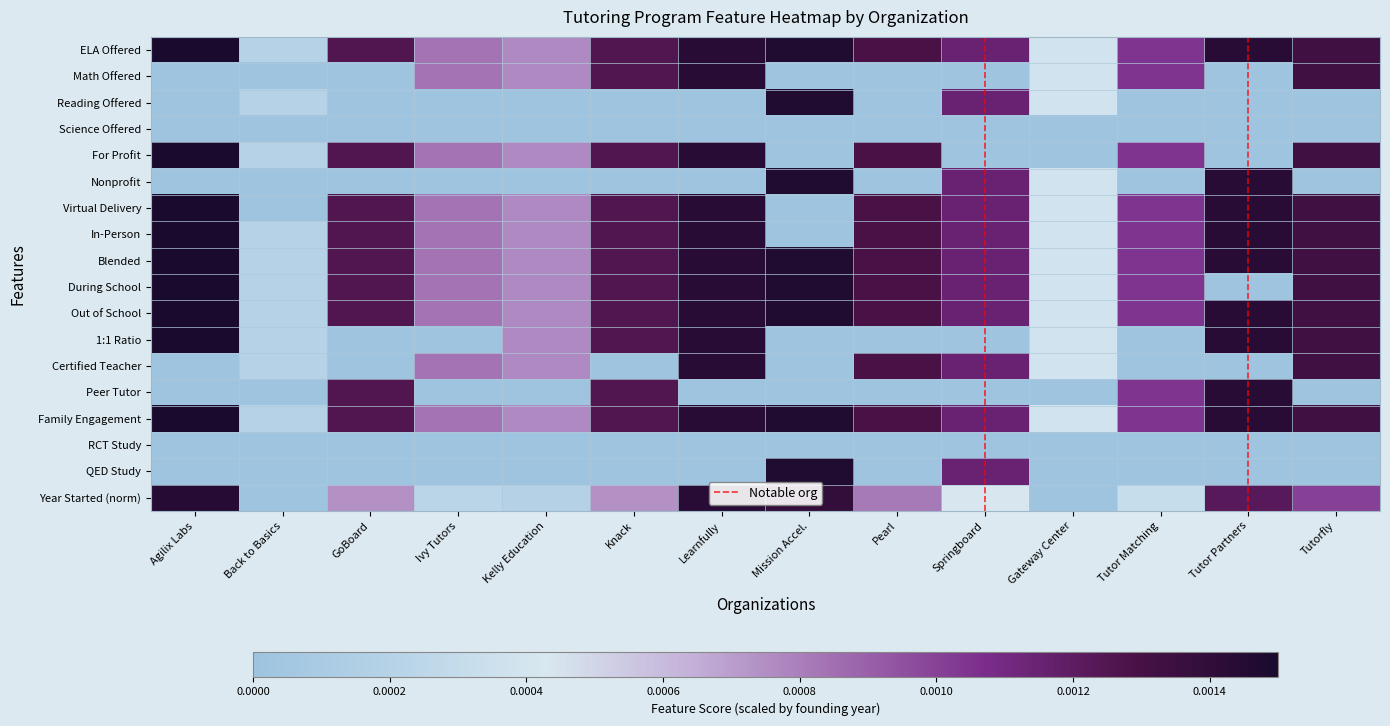

Which label corresponds to the largest value in the chart?

Agilix Labs